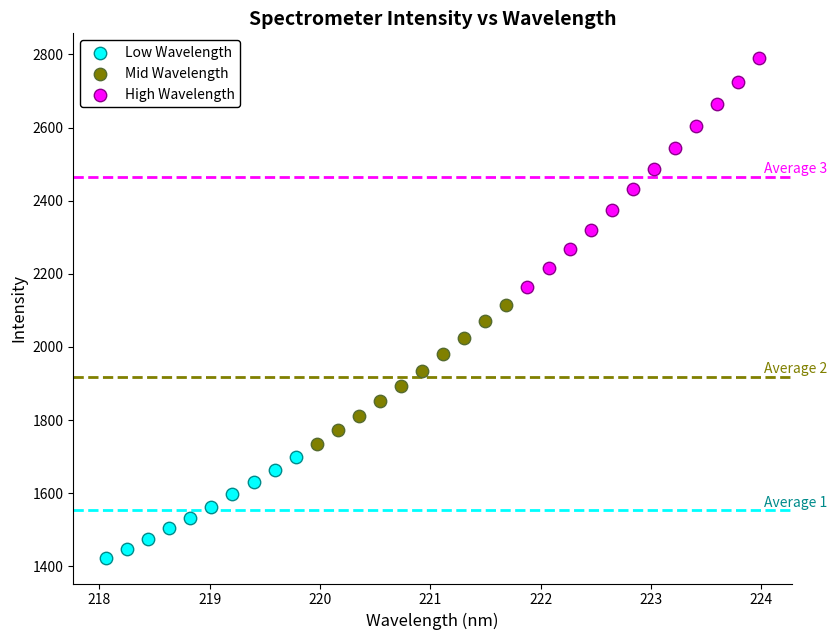

Which series reaches the minimum Y coordinate?

Low Wavelength